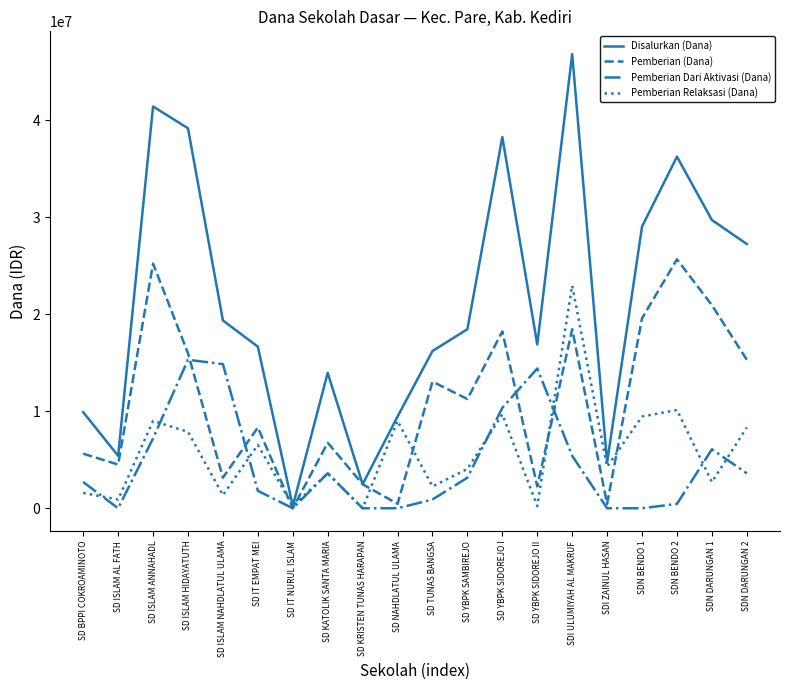

True or false: Pemberian Dari Aktivasi (Dana) and Pemberian (Dana) intersect in this chart.

True